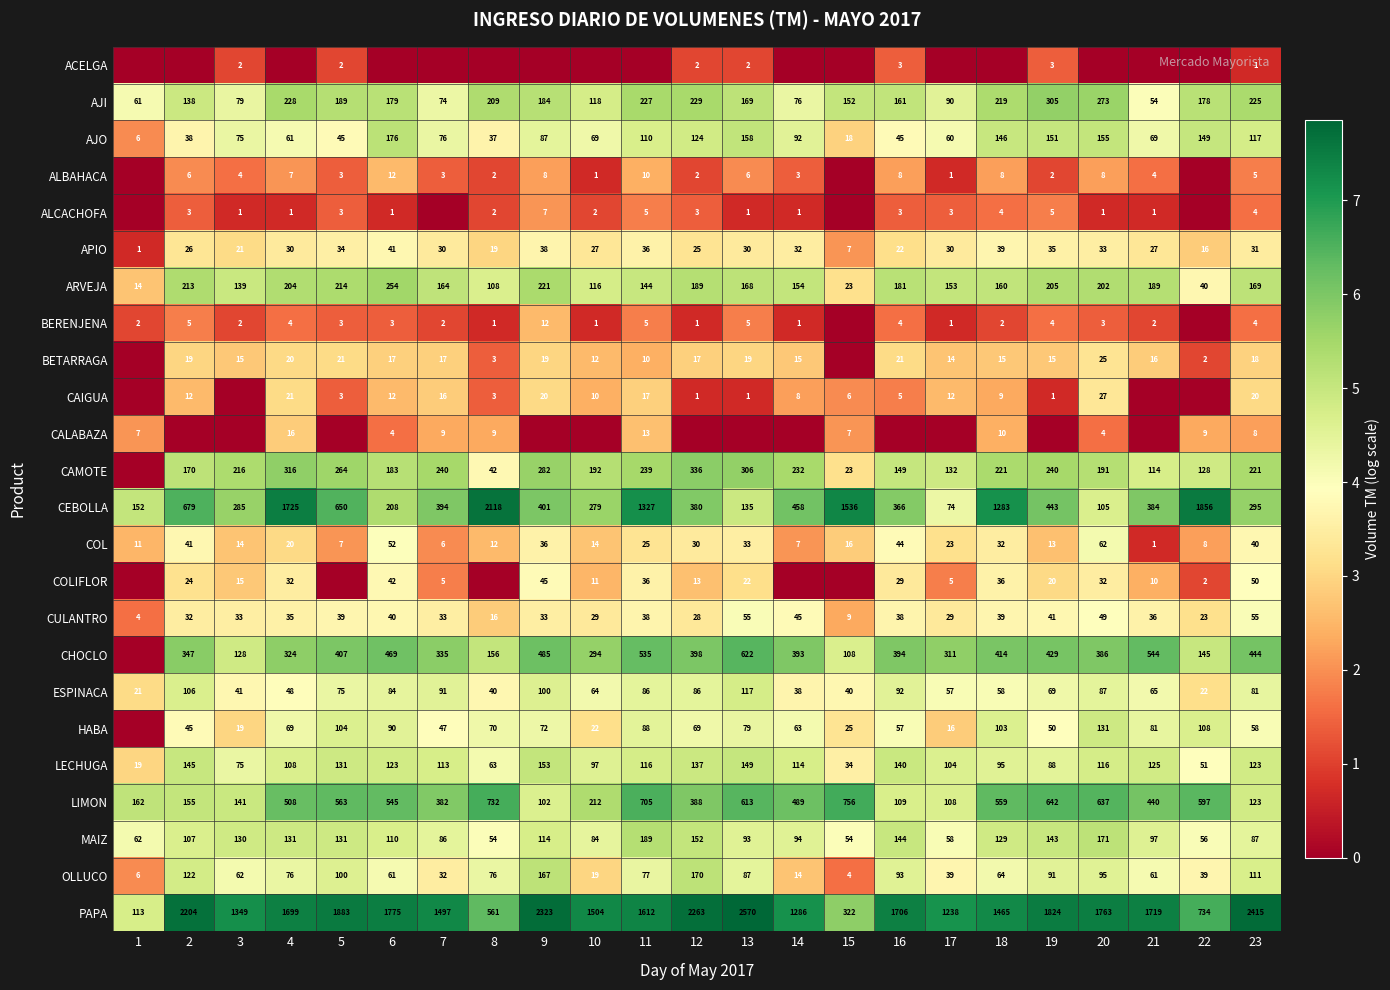

How many data points in ARVEJA are less than 168?

11